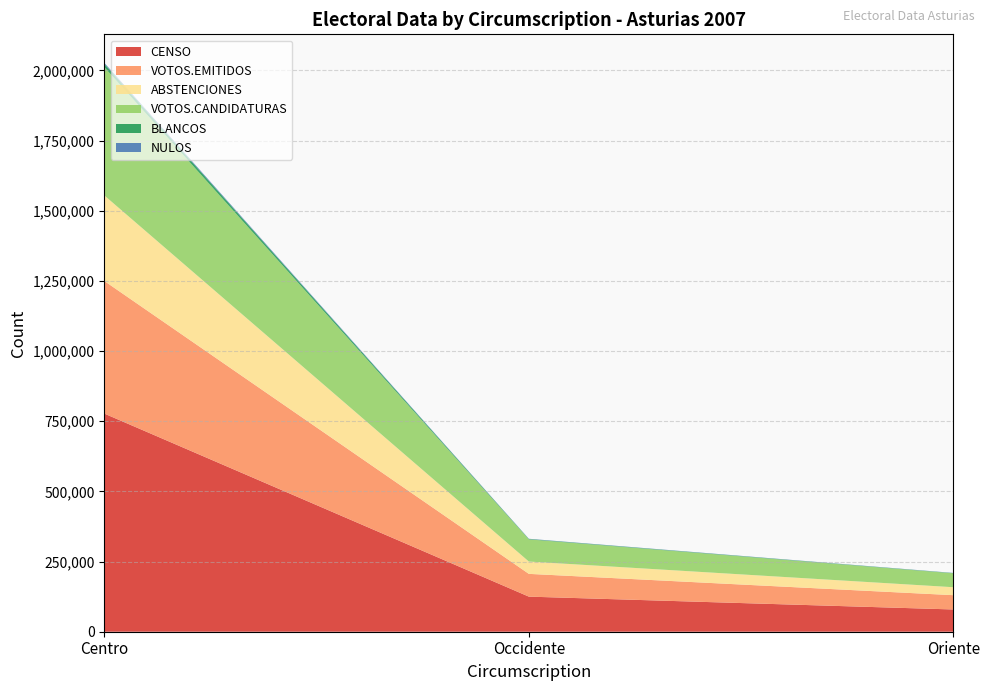

Reading left to right, transcribe all the data shown in this chart.

CENSO: Centro=777448	Occidente=125055	Oriente=79299
VOTOS.EMITIDOS: Centro=472604	Occidente=81148	Oriente=50930
ABSTENCIONES: Centro=304844	Occidente=43907	Oriente=28369
VOTOS.CANDIDATURAS: Centro=457016	Occidente=78888	Oriente=49476
BLANCOS: Centro=12095	Occidente=1462	Oriente=901
NULOS: Centro=3493	Occidente=798	Oriente=553